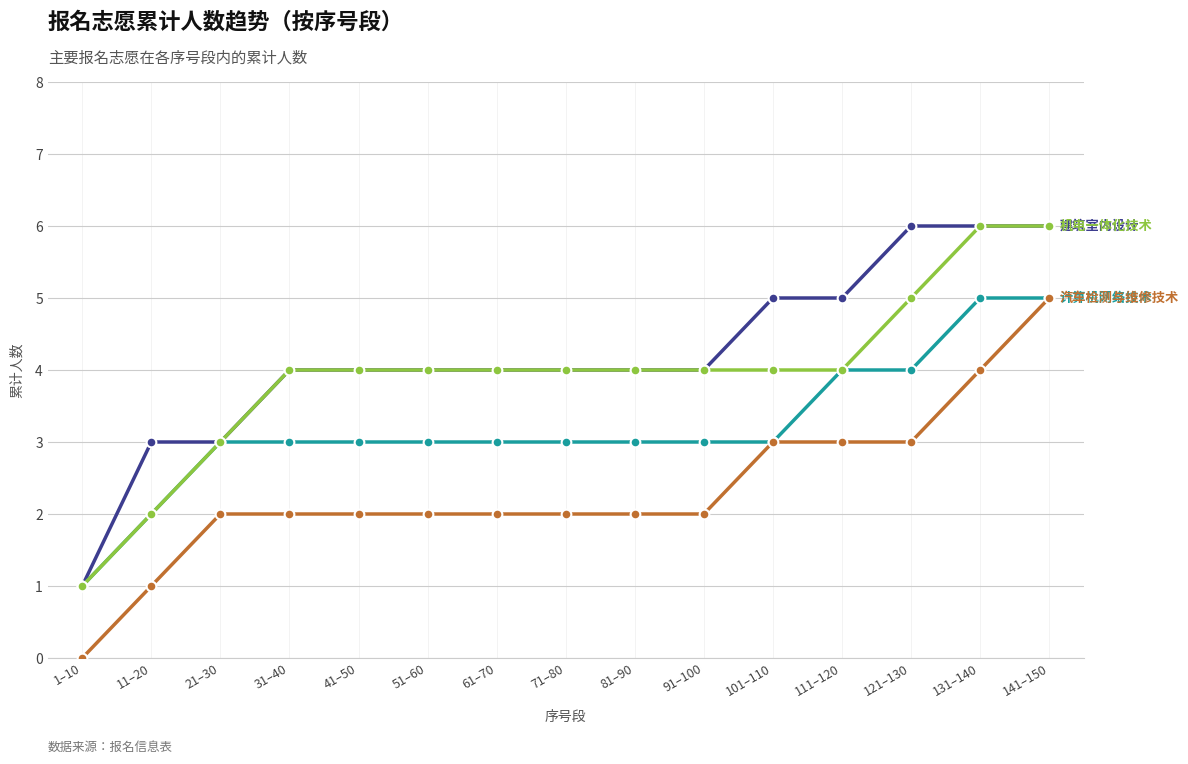

What is the greatest value displayed?

6